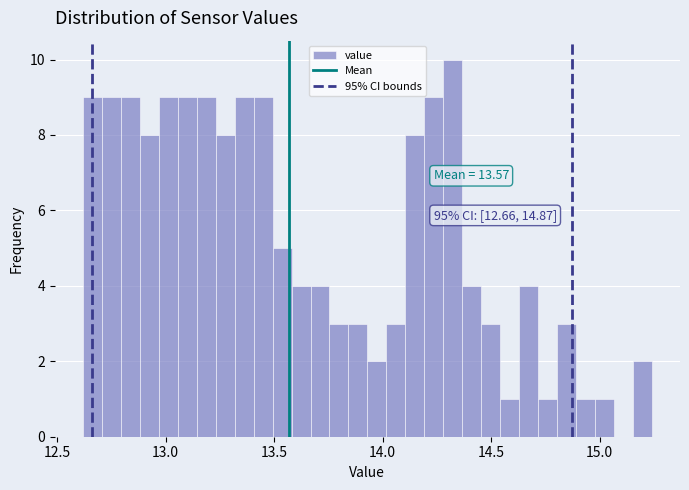

Around what value on the x-axis is the tallest bar? Give the approximate position of its centre, as read against the axis.

14.30